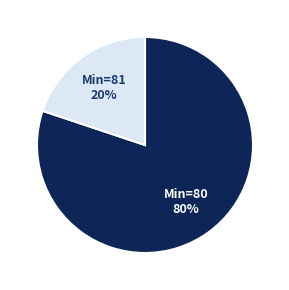

Count the number of slices in the pie.

2